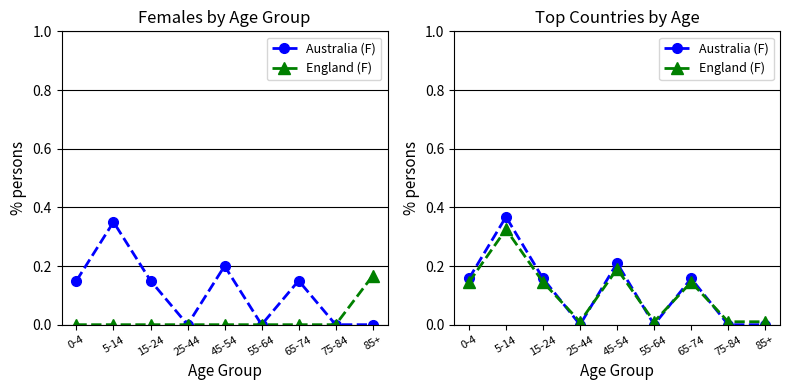

Which series has the largest range (max minus min)?

Australia (F)